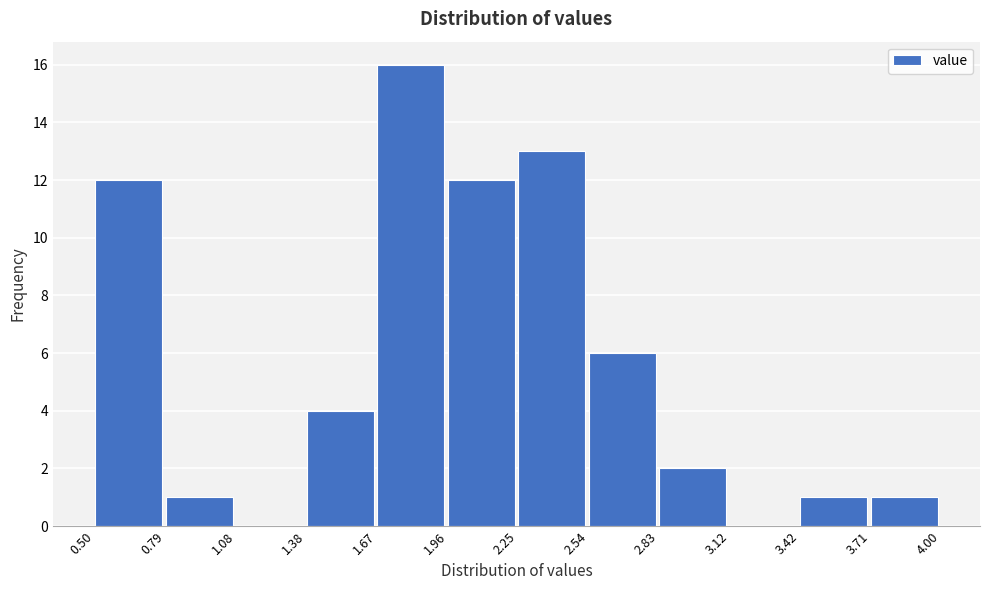

What is the height of the bar covering 3.42 to 3.71 on the x-axis? The values are not printed on the chart, so give them approximately, as read against the axis.

1